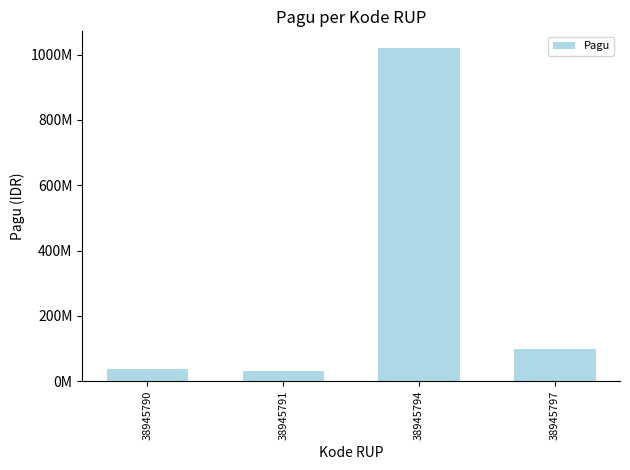

Where does the data first go above 100000000?

38945794